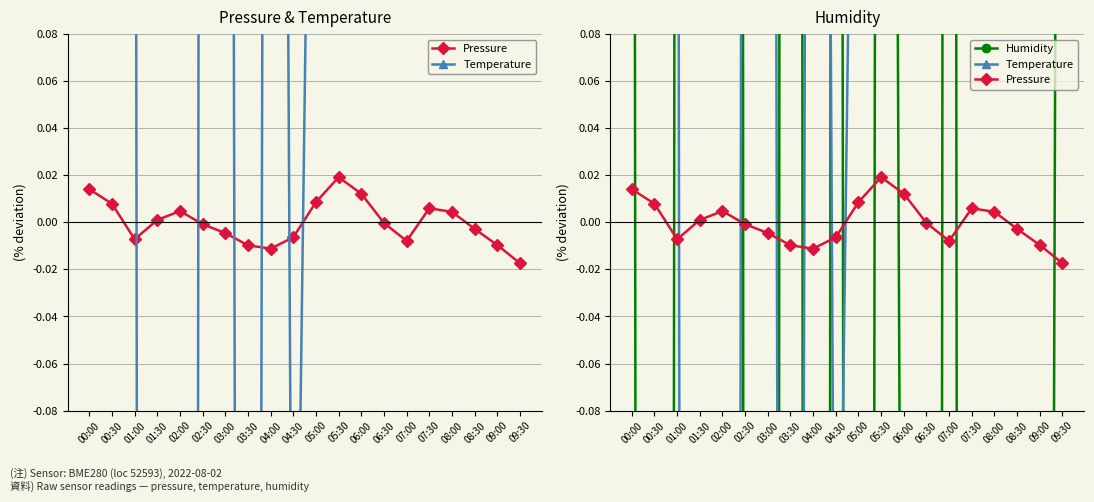

What is the difference between the highest and lowest values at 04:00?

7.3